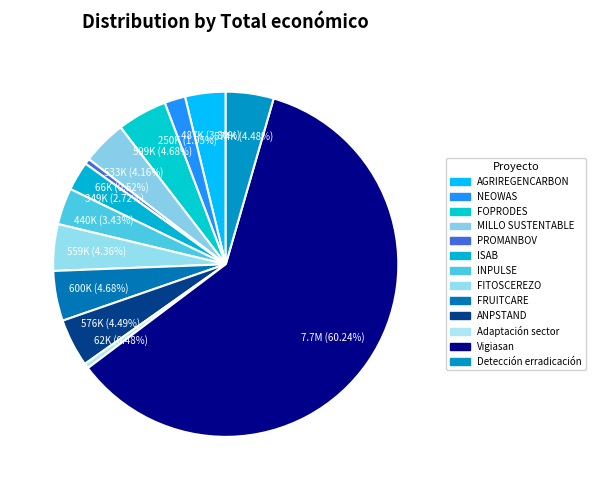

How many slices are in this pie chart?

13